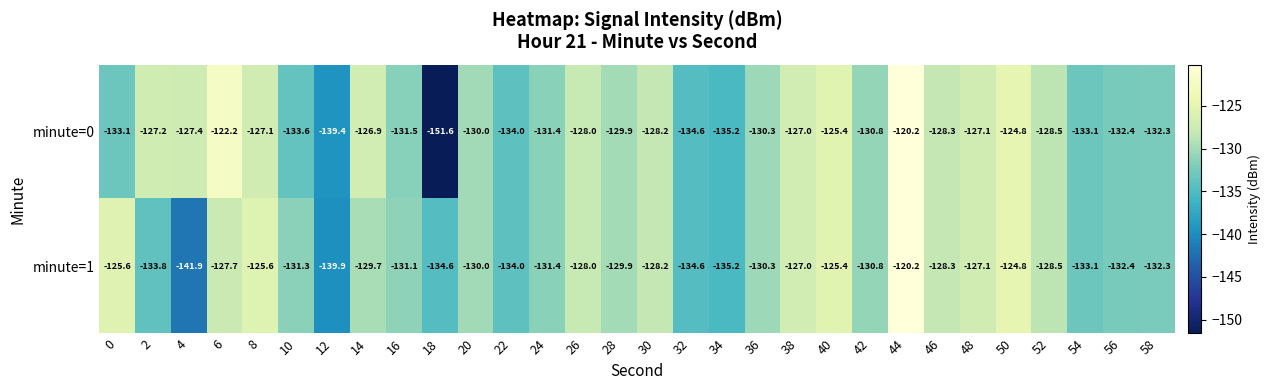

What is the sum of the minute=1 values at 40 and 0?

-251.0